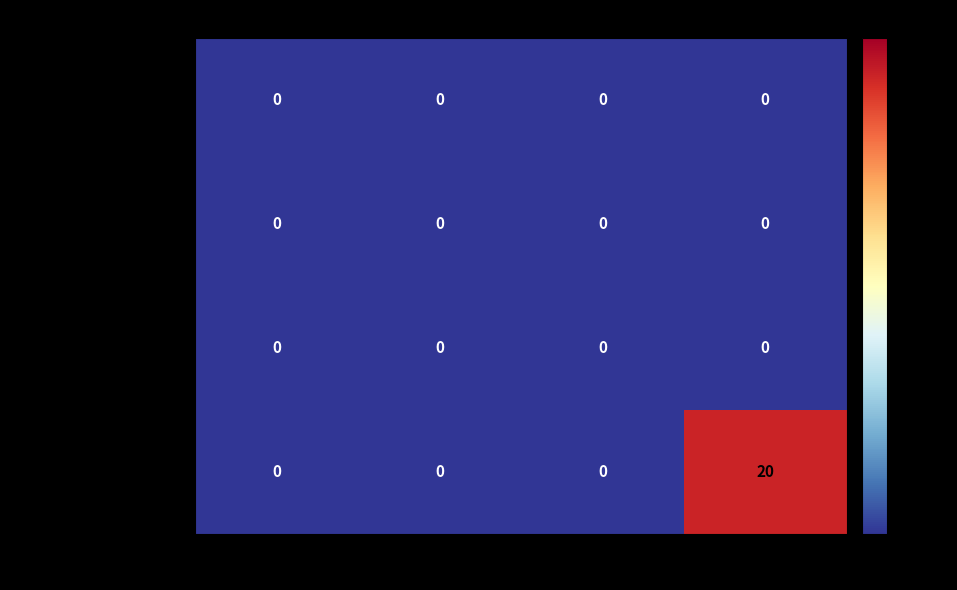

At which category is the sum across all series the highest?

metric.views